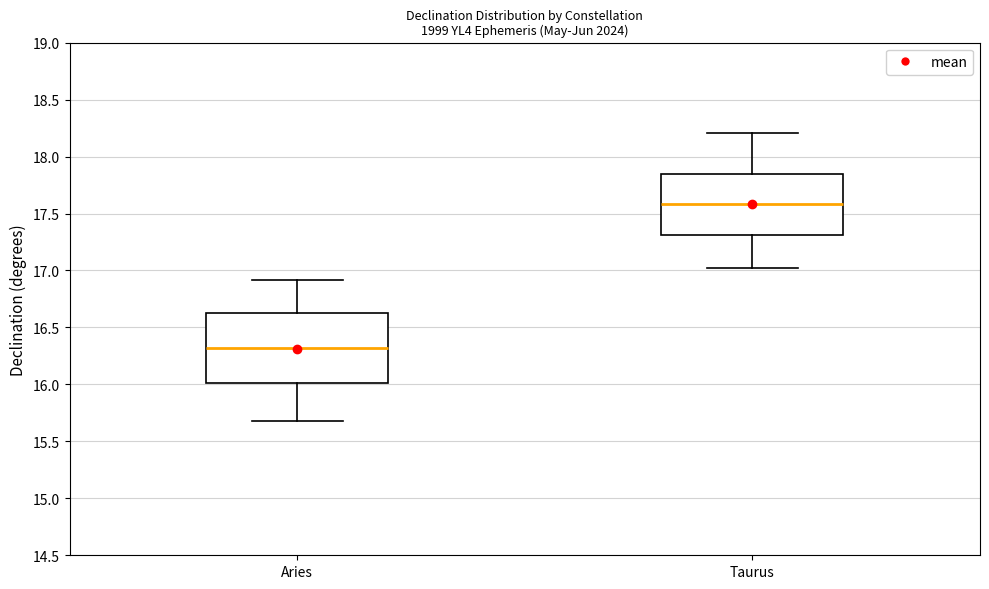

Reading left to right, read every box against the y-axis: the position of its median line, the range the box covers, and the ends of its whiskers. The values are not printed on the chart, so give them approximately, as read against the axis.

Aries: median 16.30, box 16.00 to 16.60, whiskers 15.70 to 16.90
Taurus: median 17.60, box 17.30 to 17.85, whiskers 17.00 to 18.20